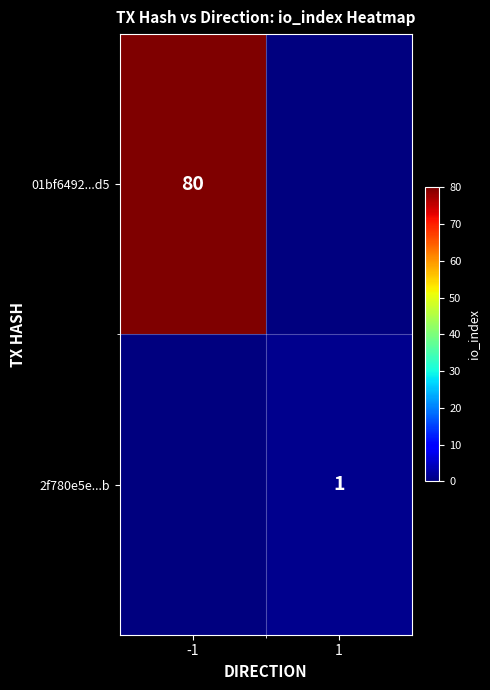

The 01bf6492...d5 series shows 50 at -1. True or false?

False